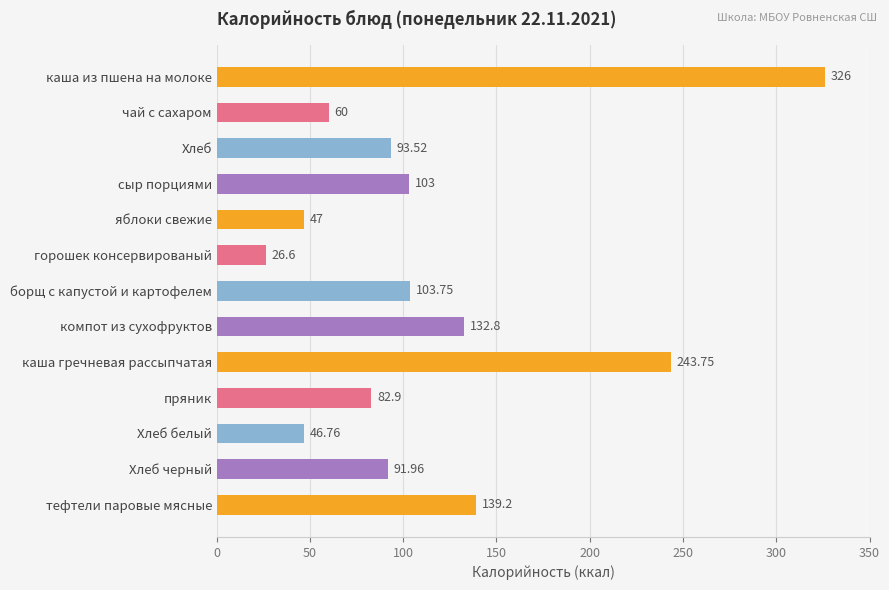

What is the difference between the values at пряник and горошек консервированый?

56.3